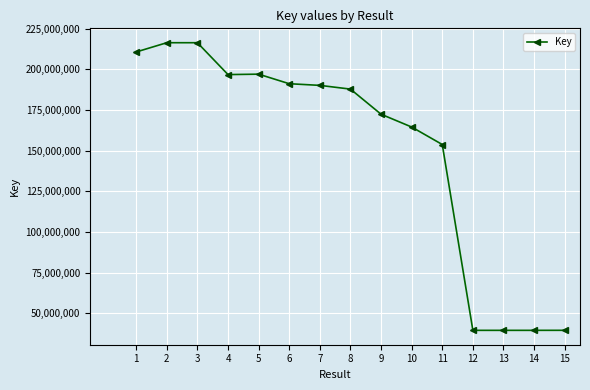

Between 10 and 13, which is larger?

10